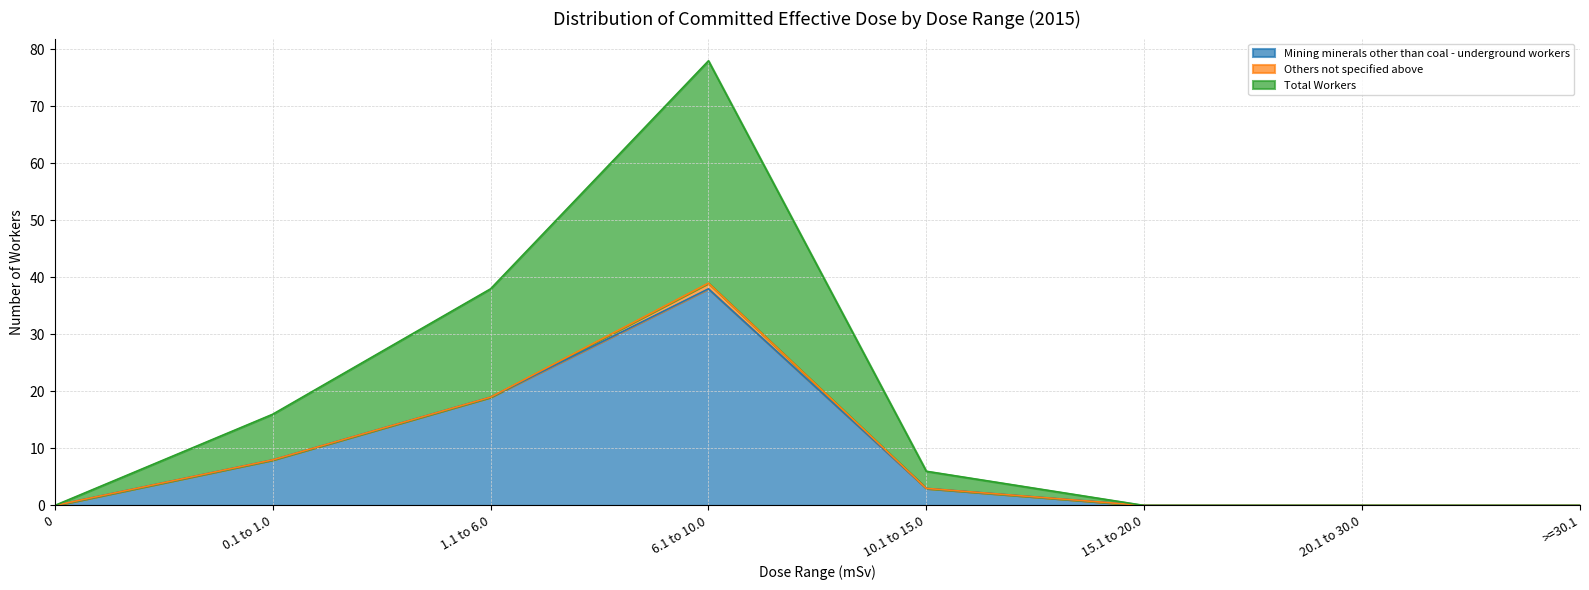

The value of Mining minerals other than coal - underground workers at 0 is 0. True or false?

True